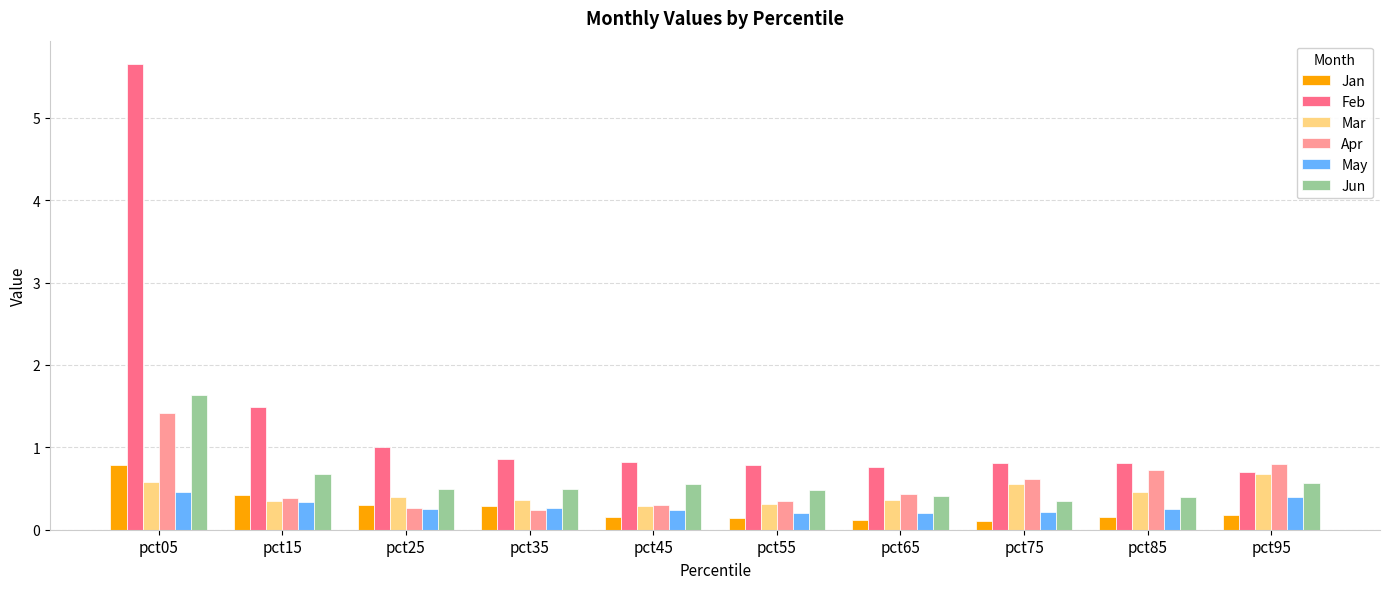

Count the number of data series in this chart.

6